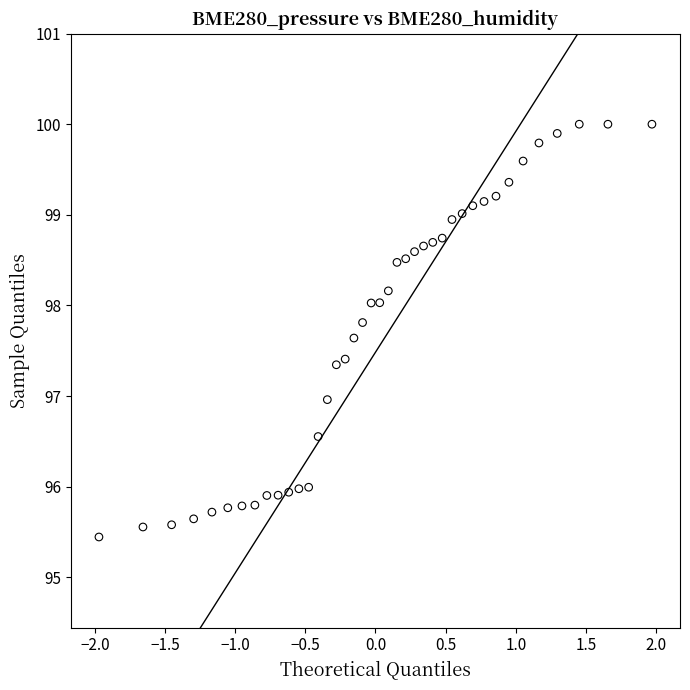

What is the range of X values (max minus min)?

3.9